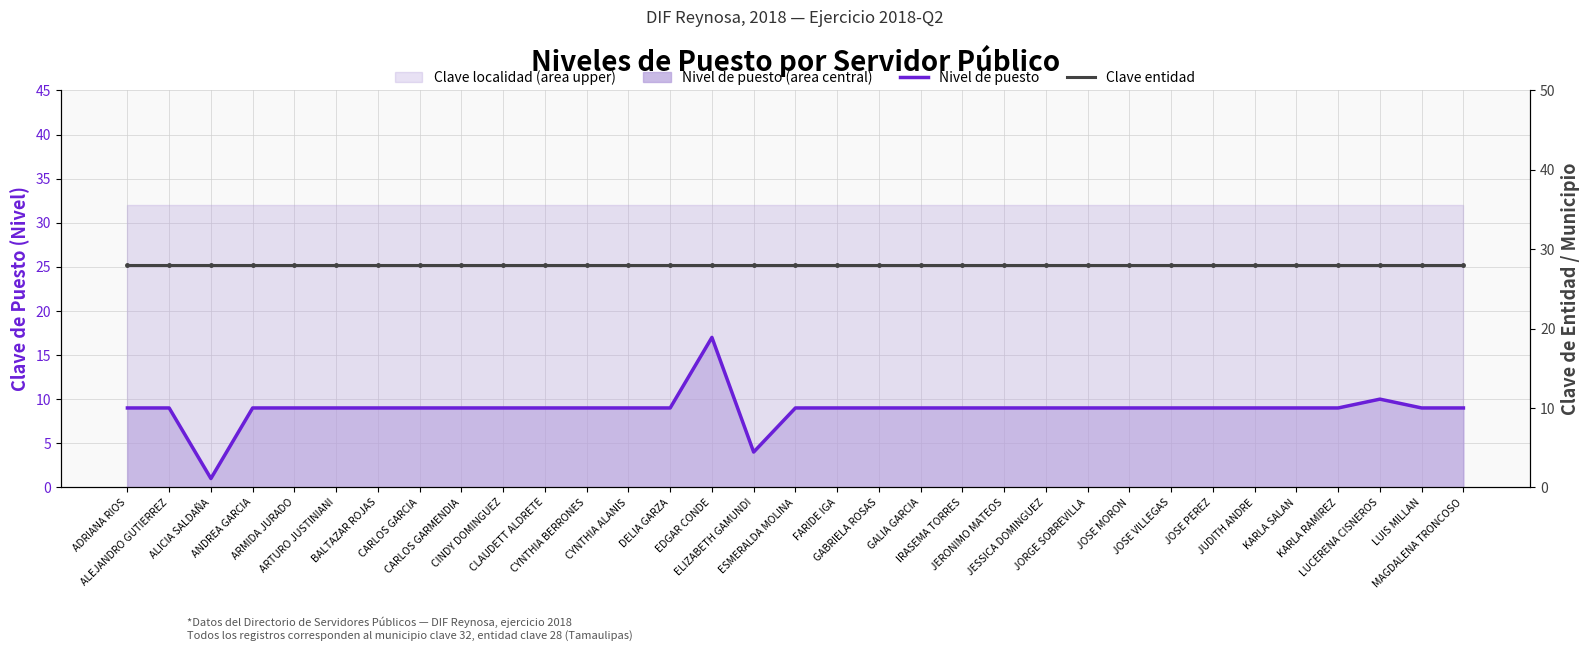

How many lines are shown in the chart?

2